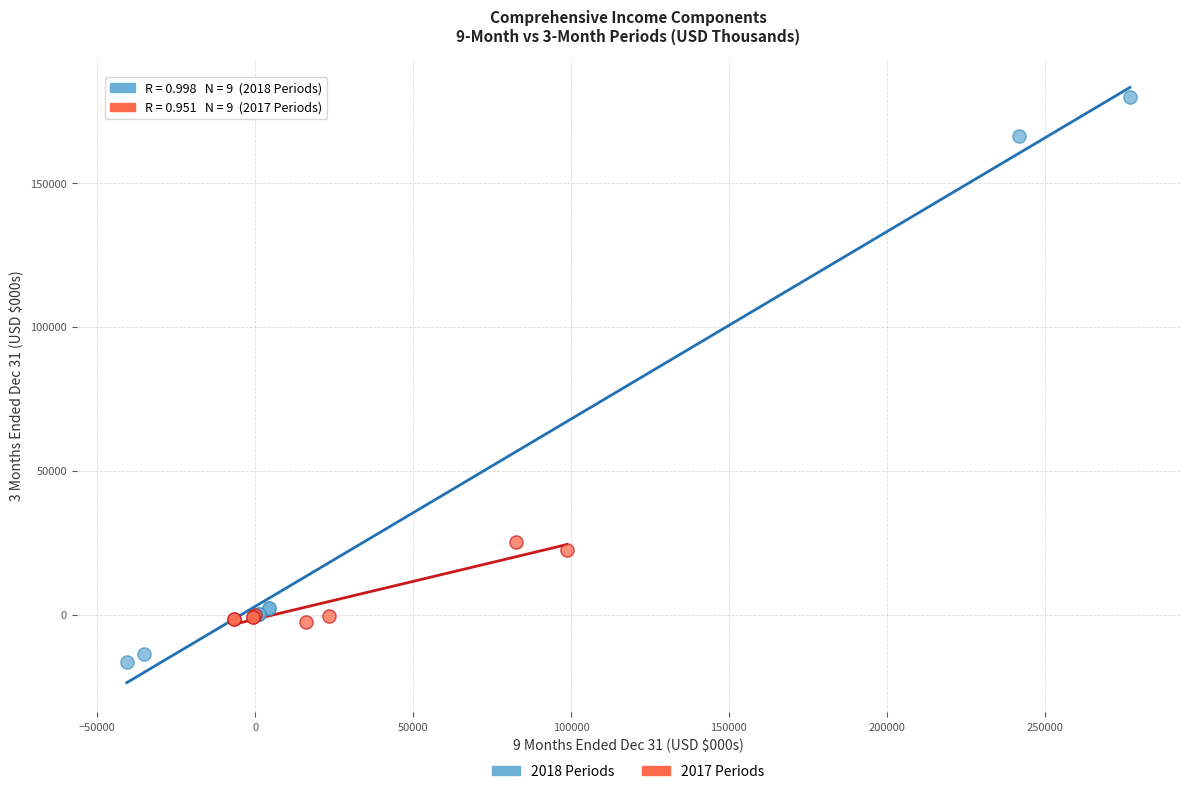

What are all the series names shown in the legend?

2018 Periods, 2017 Periods